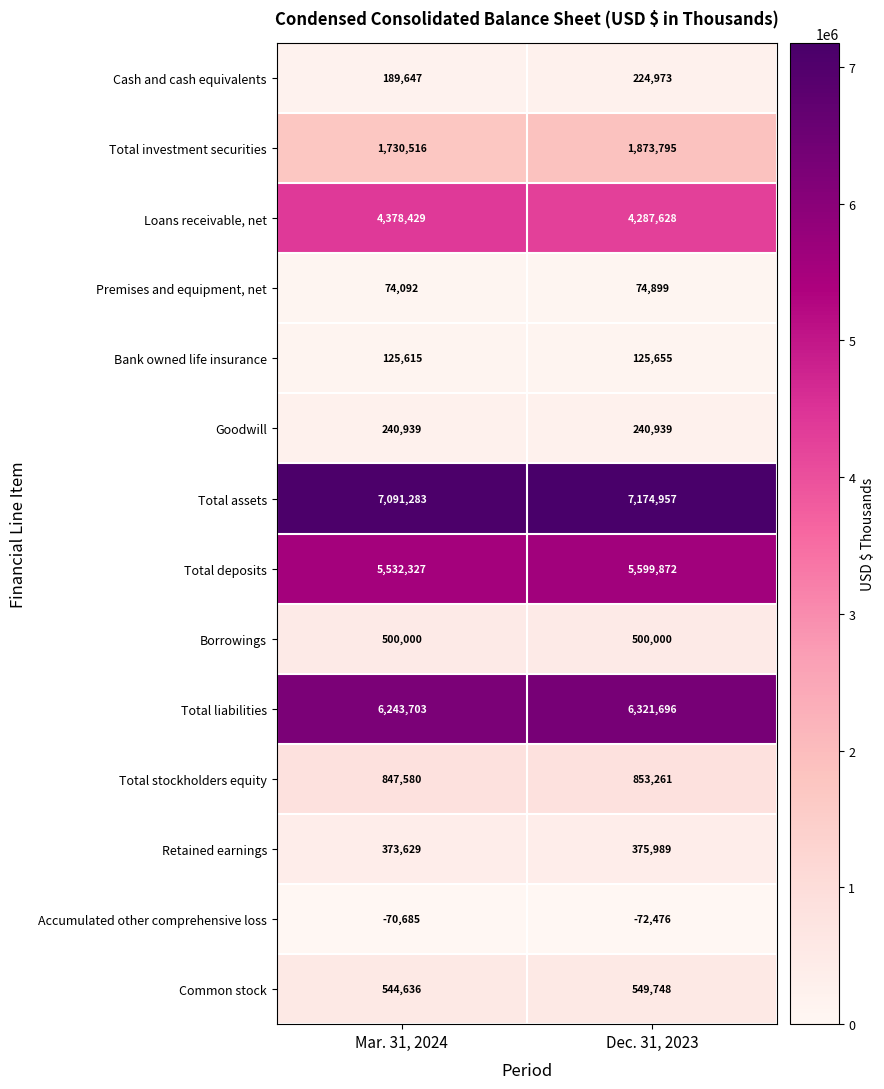

Is the value of Borrowings at Mar. 31, 2024 greater than the value of Common stock at Mar. 31, 2024?

No